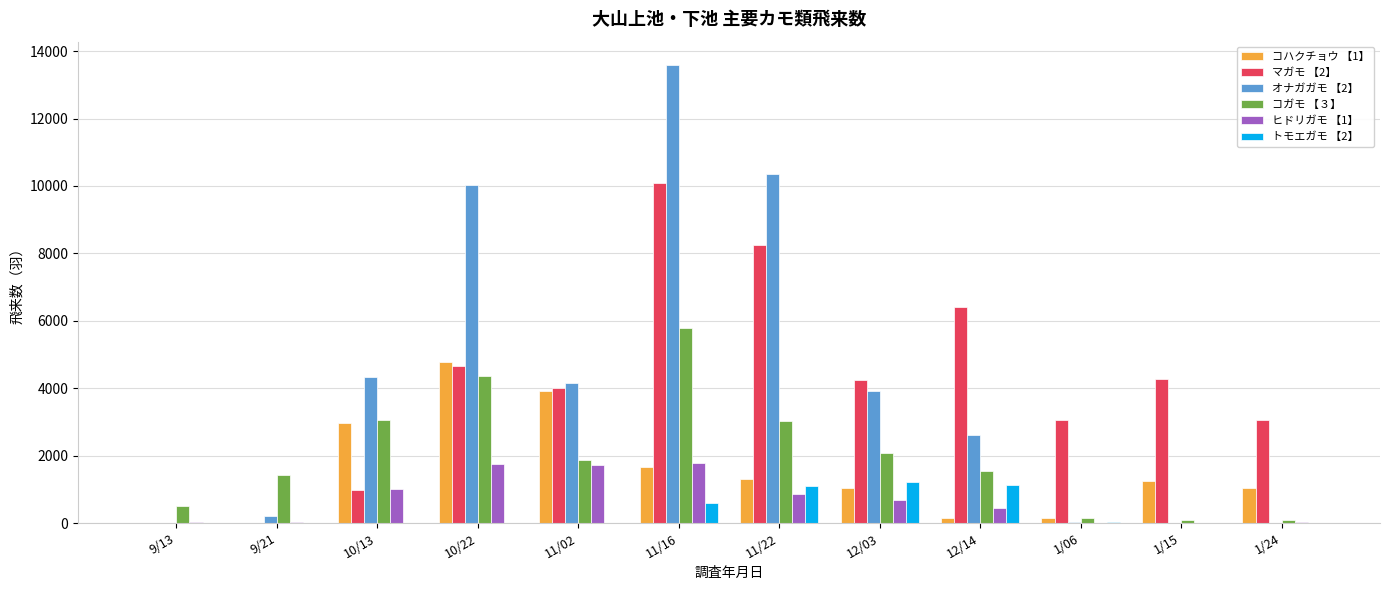

The value of コハクチョウ 【1】 at 1/24 is 1032. True or false?

True